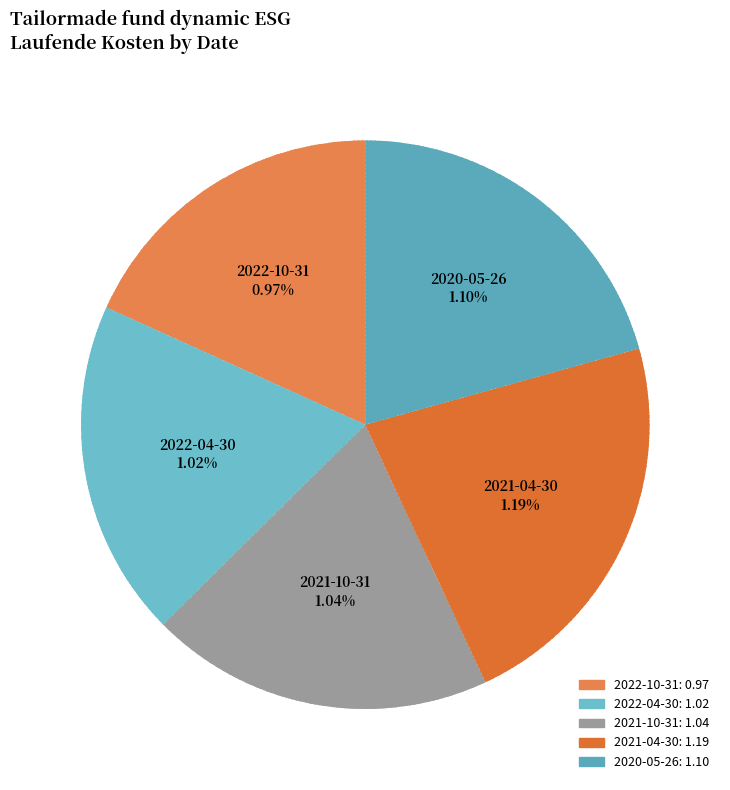

What percentage is the 2021-10-31 slice, to the nearest percent?

20%